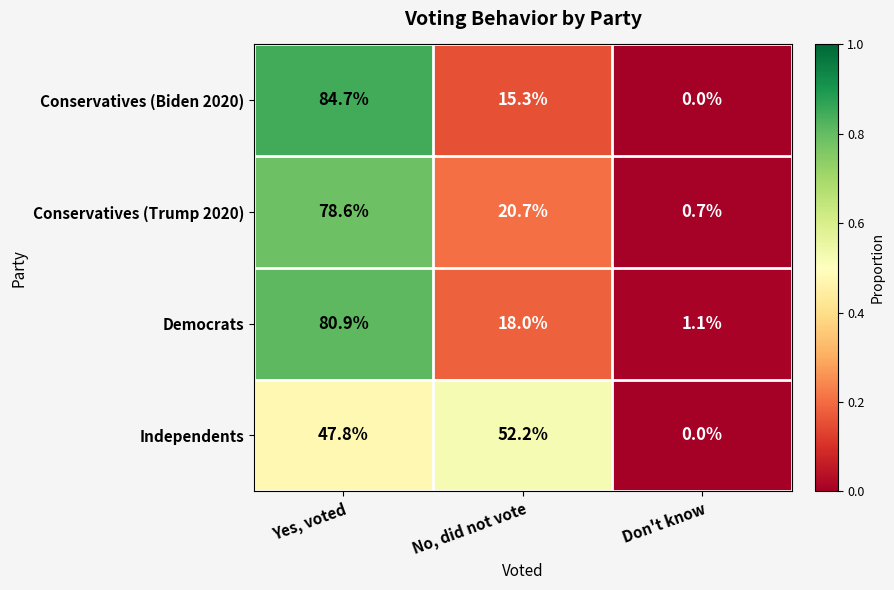

At which category is the sum across all series the highest?

Yes, voted